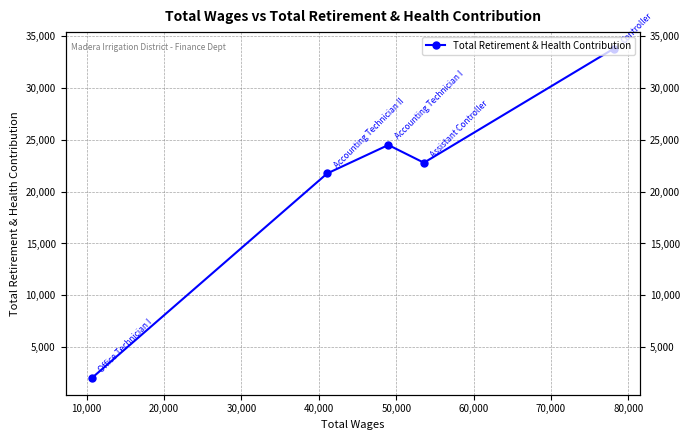

How many interior local valleys (lower than both neighbors) does the data have?

1